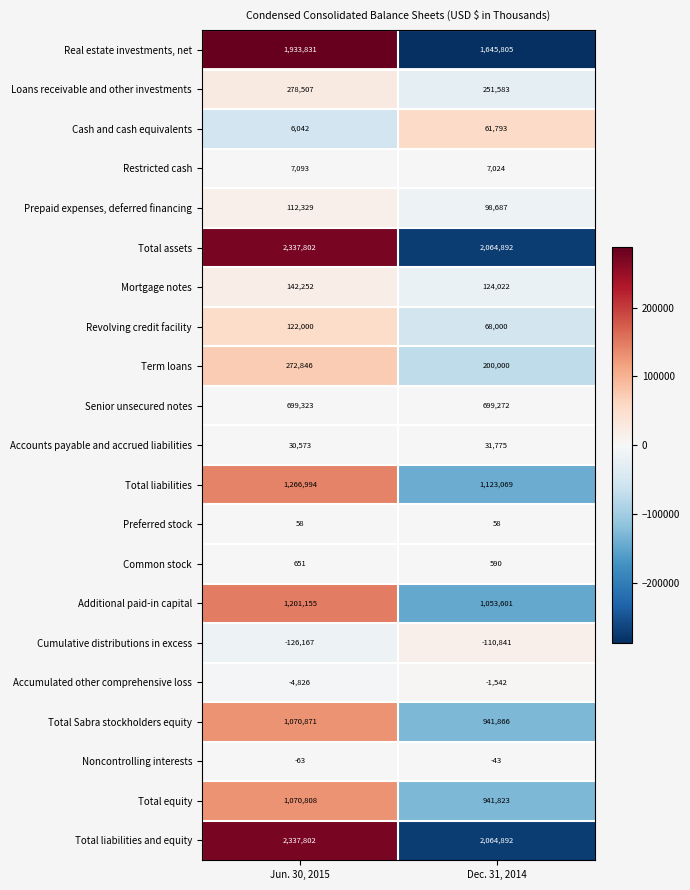

Rank the categories by Loans receivable and other investments value from lowest to highest.

Dec. 31, 2014, Jun. 30, 2015